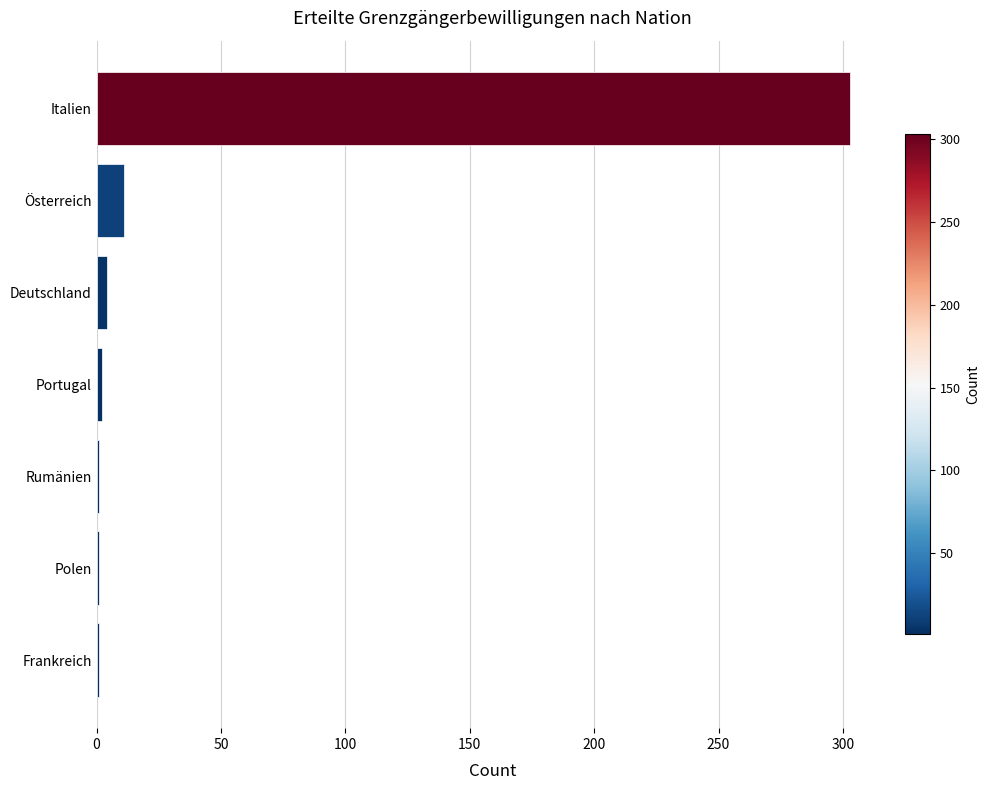

Which has a higher value, Frankreich or Österreich?

Österreich